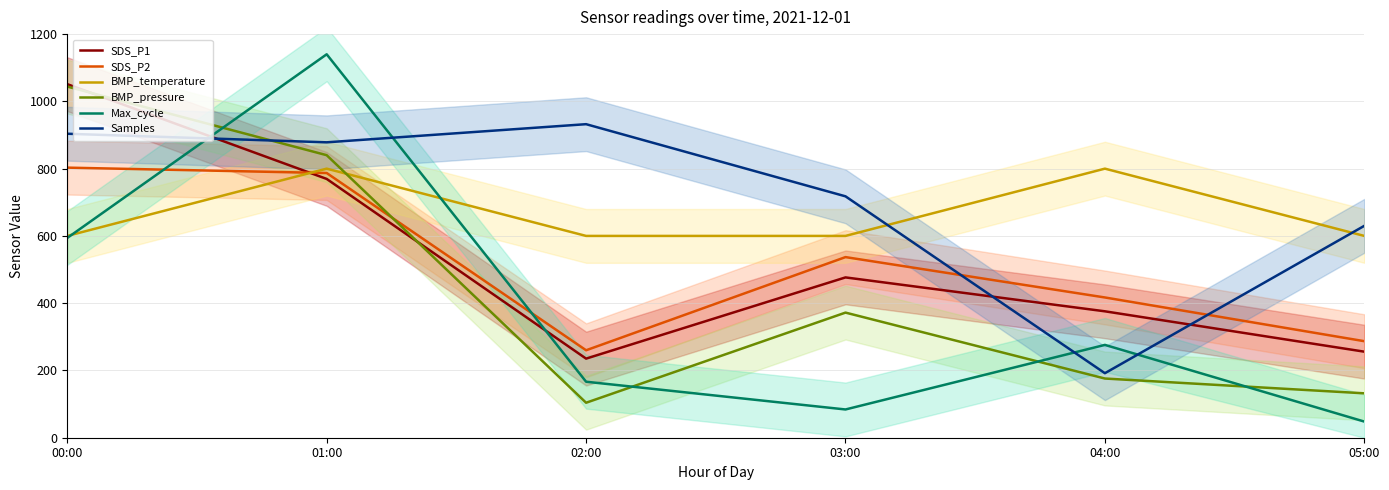

True or false: SDS_P2 has a value of 287.0 at 05:00.

True